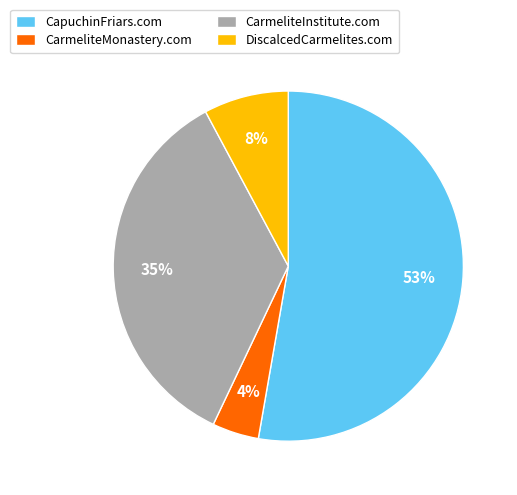

What is the majority slice?

CapuchinFriars.com